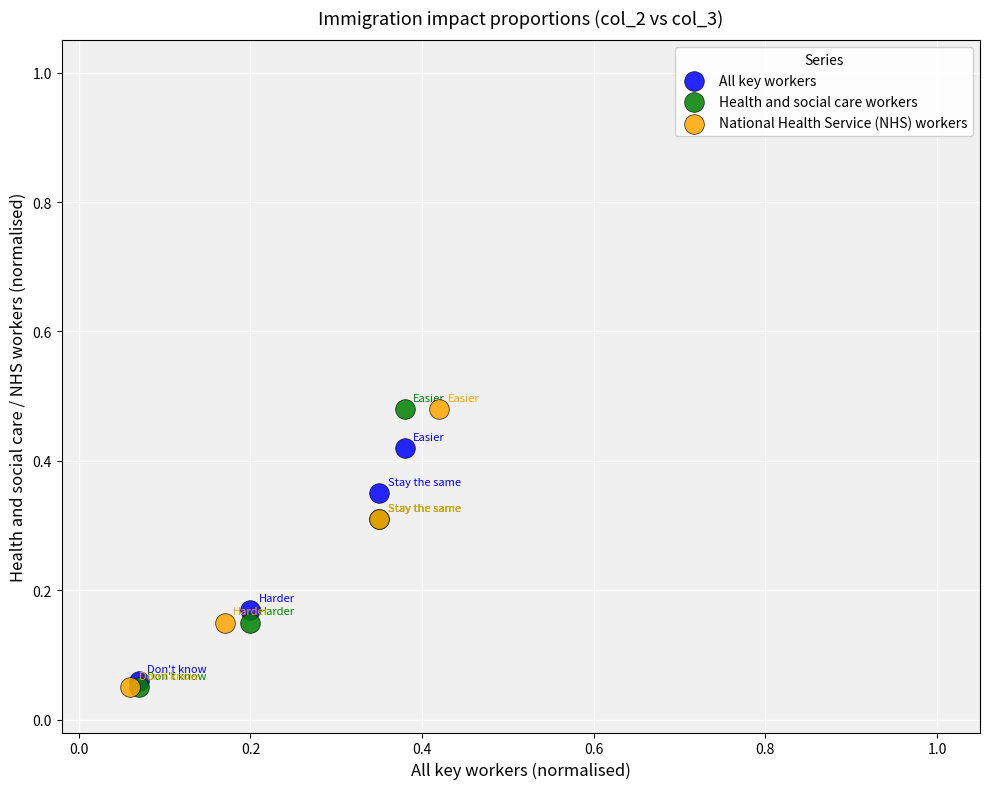

What are all the series names shown in the legend?

All key workers, Health and social care workers, National Health Service (NHS) workers